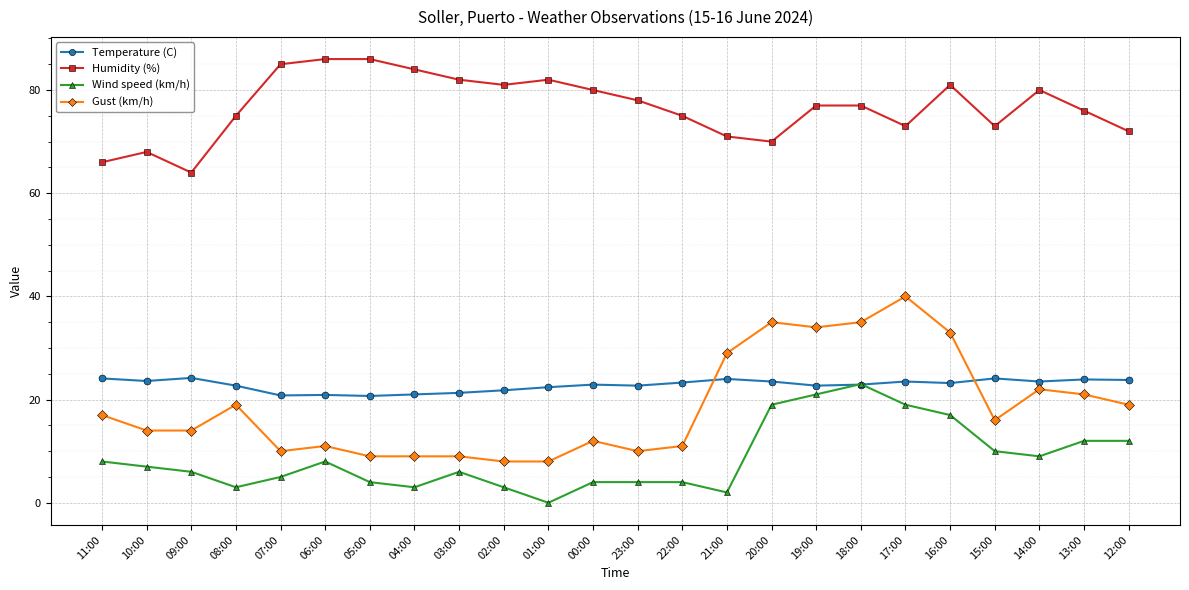

At 00:00, list the series in order from largest to smallest.

Humidity (%), Temperature (C), Gust (km/h), Wind speed (km/h)